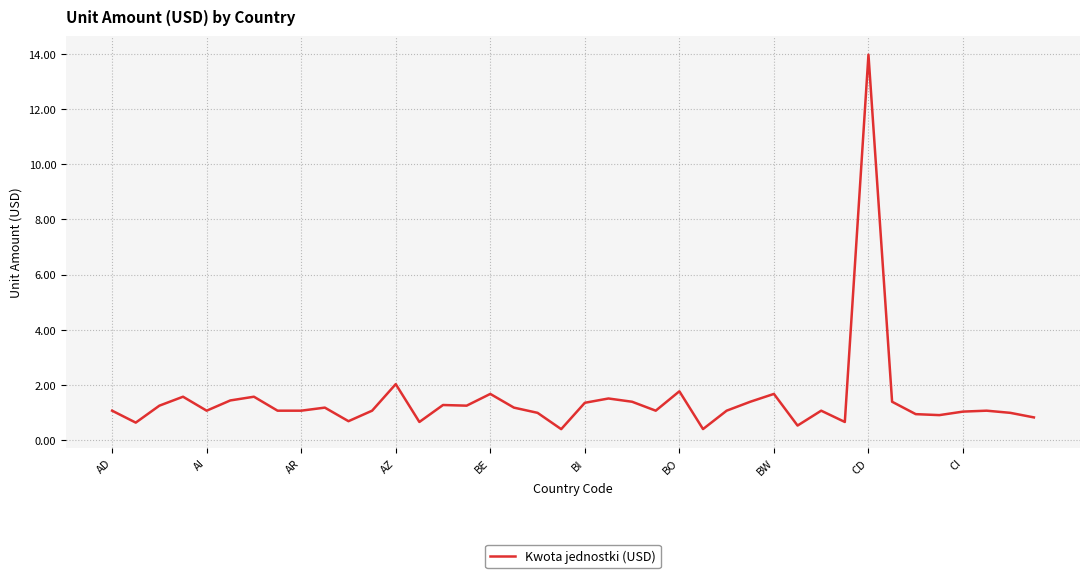

What is the difference between the maximum and minimum values?

13.6